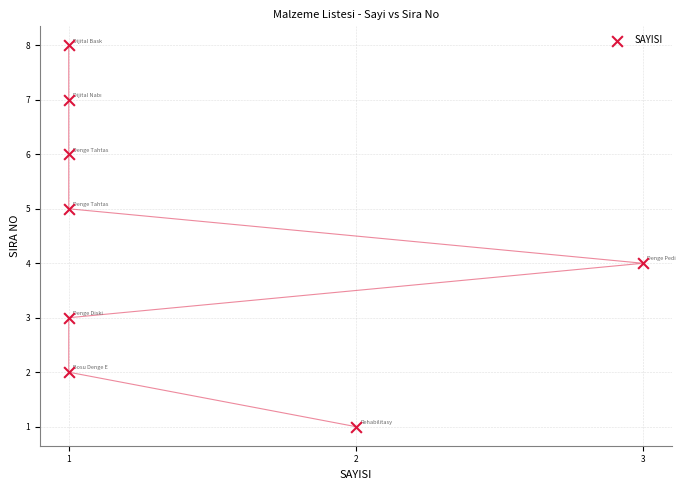

What is the range of Y values (max minus min)?

7